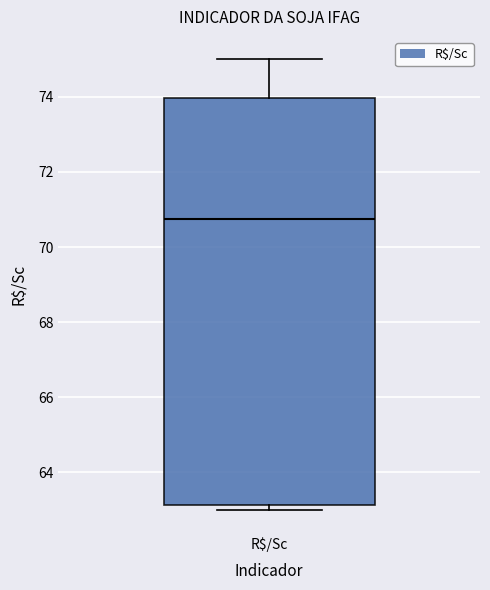

Transcribe this box plot: give where the median line is, the range the box spans, and where the two whiskers end, as read against the y-axis. The values are not printed on the chart, so give them approximately, as read against the axis.

median 70.8, box 63.2 to 74.0, whiskers 63.0 to 75.0